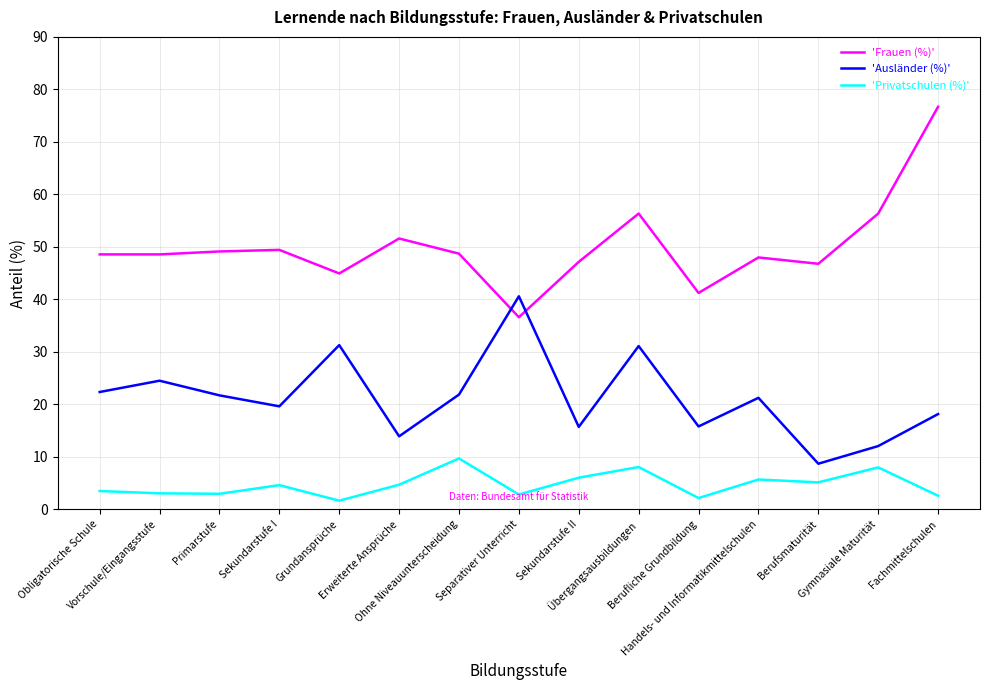

True or false: 'Frauen (%)' and 'Privatschulen (%)' intersect in this chart.

False